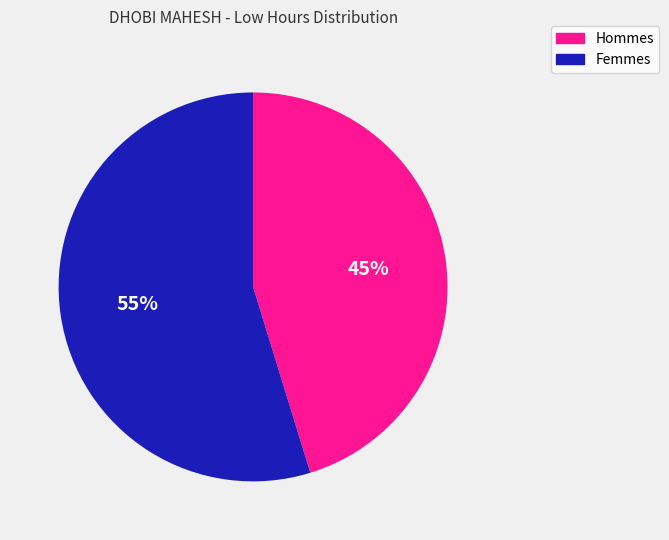

To the nearest percent, what is the difference between the largest and smallest slice percentages?

10%